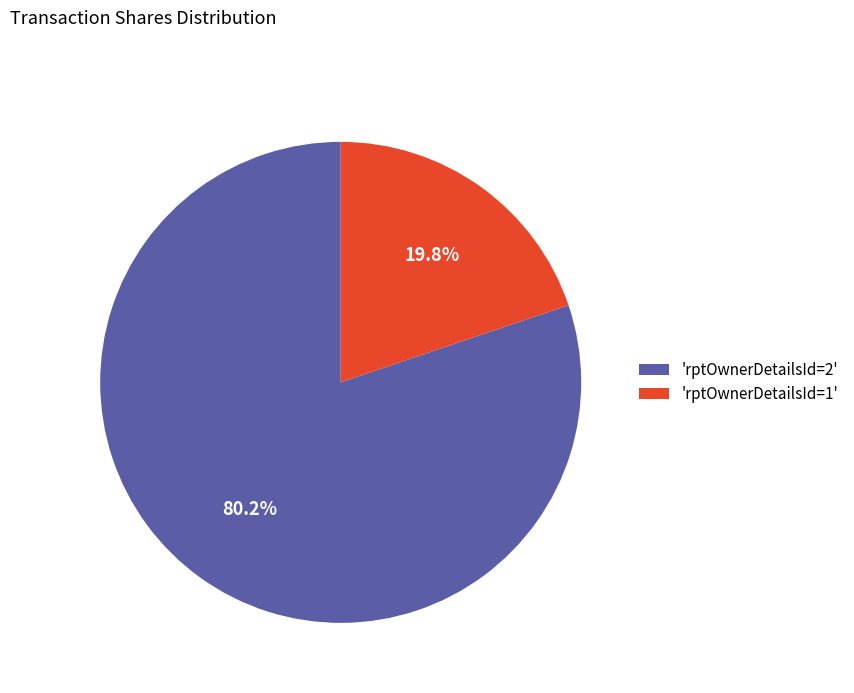

Which slice is the smallest?

'rptOwnerDetailsId=1'